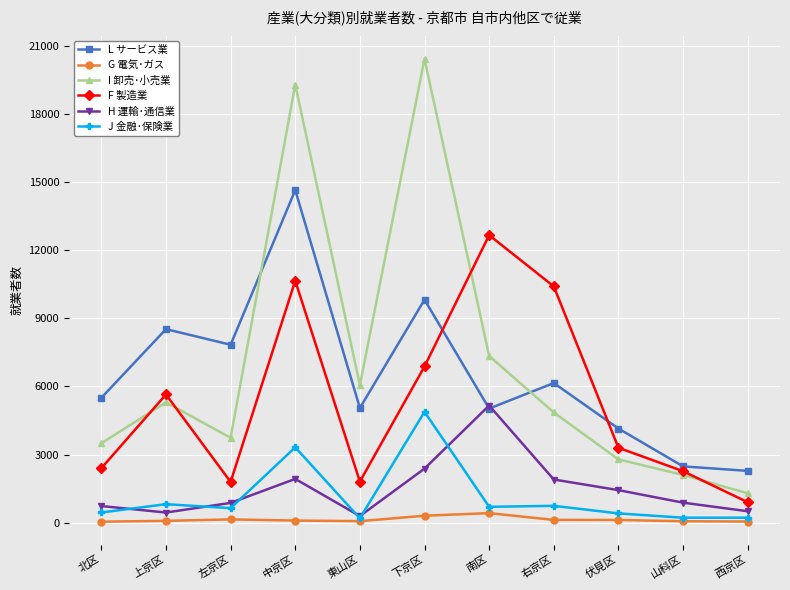

What is the label of the 6th point from the right?

下京区